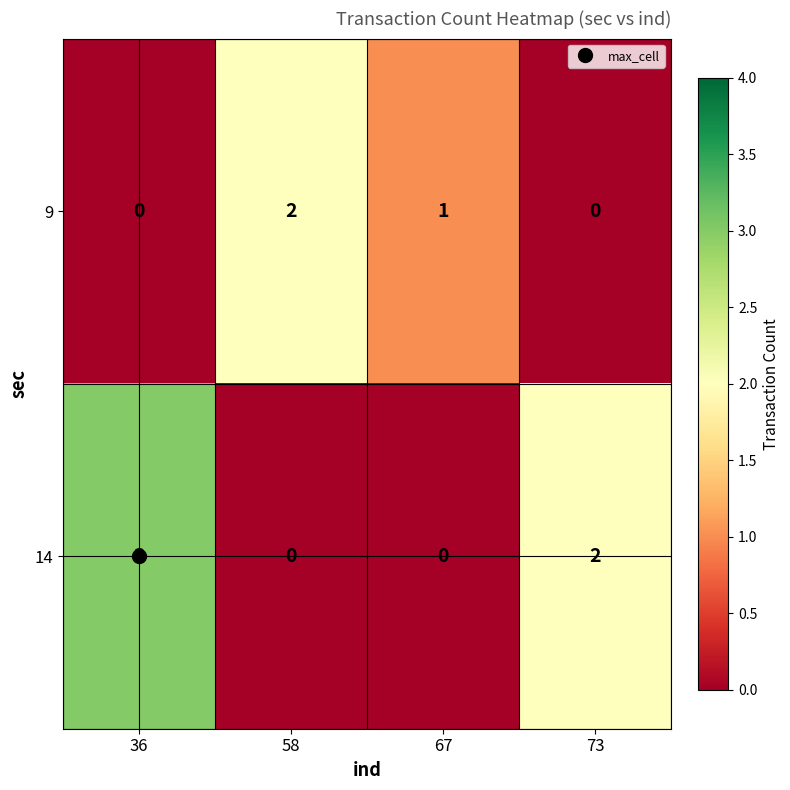

What is the spread (max minus min) of values at 36?

3